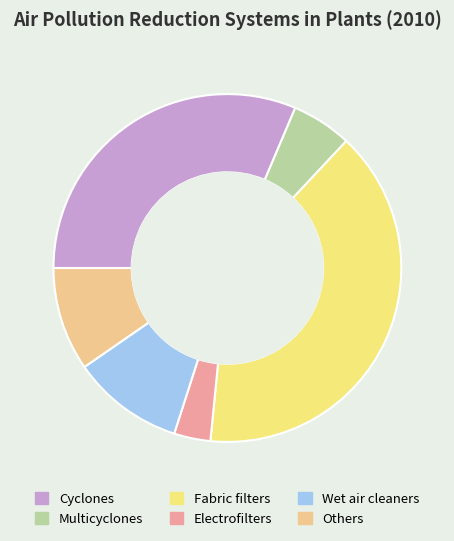

True or false: Cyclones accounts for 24% of the total.

False